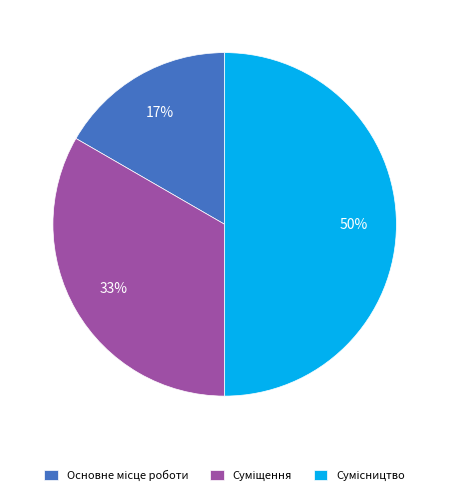

To the nearest percent, what is the difference between the largest and smallest slice percentages?

33%